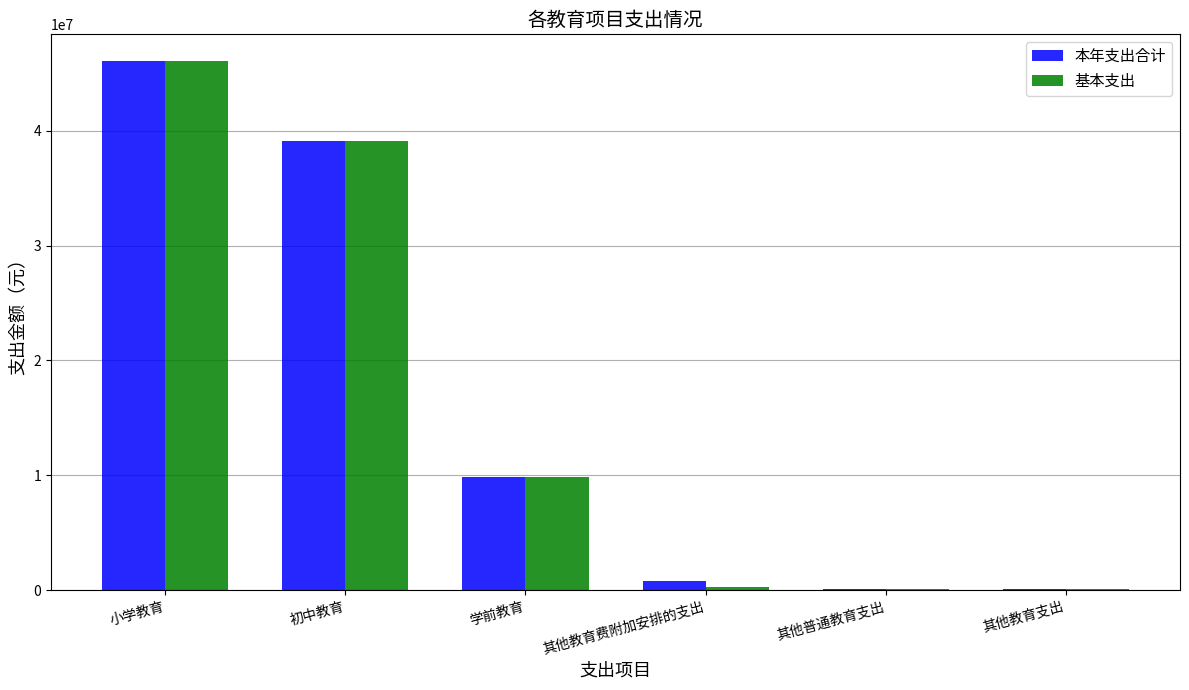

At which category is the sum across all series the highest?

小学教育